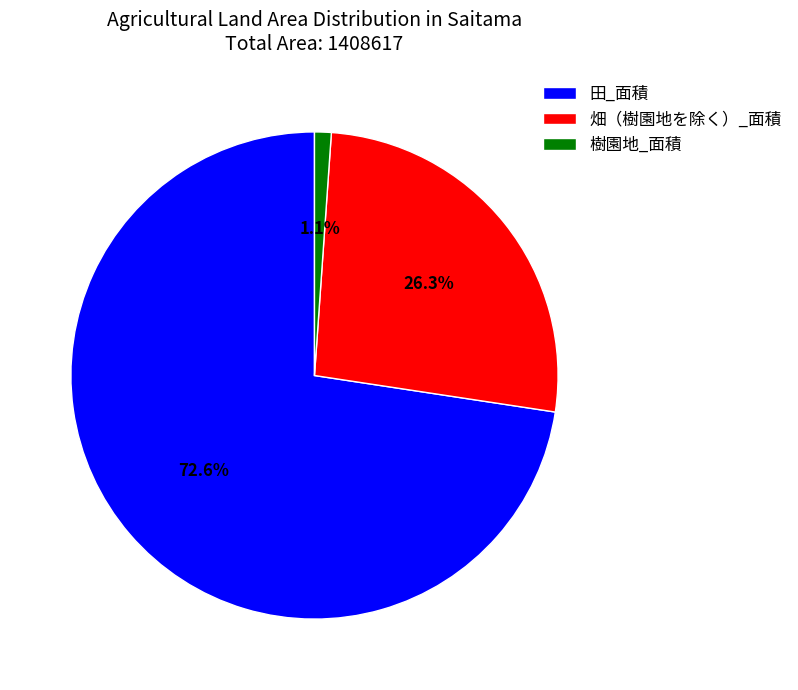

What is the total percentage of 畑（樹園地を除く）_面積 and 樹園地_面積?

27.4%